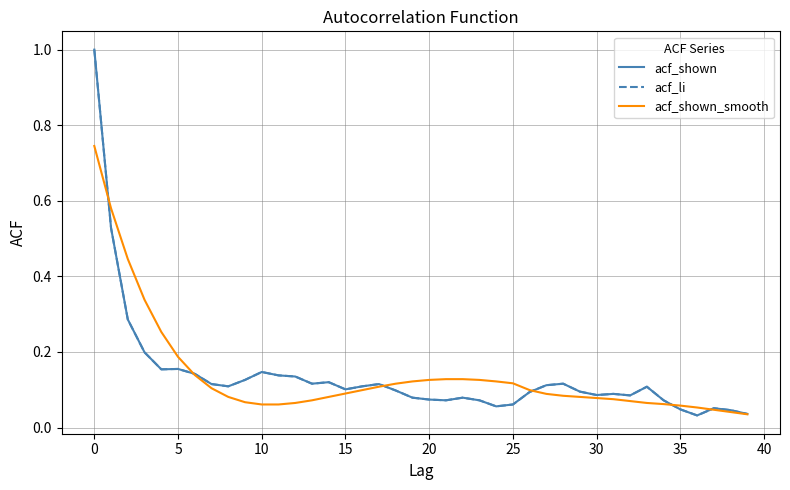

Is this an area chart (filled region under the line)?

No